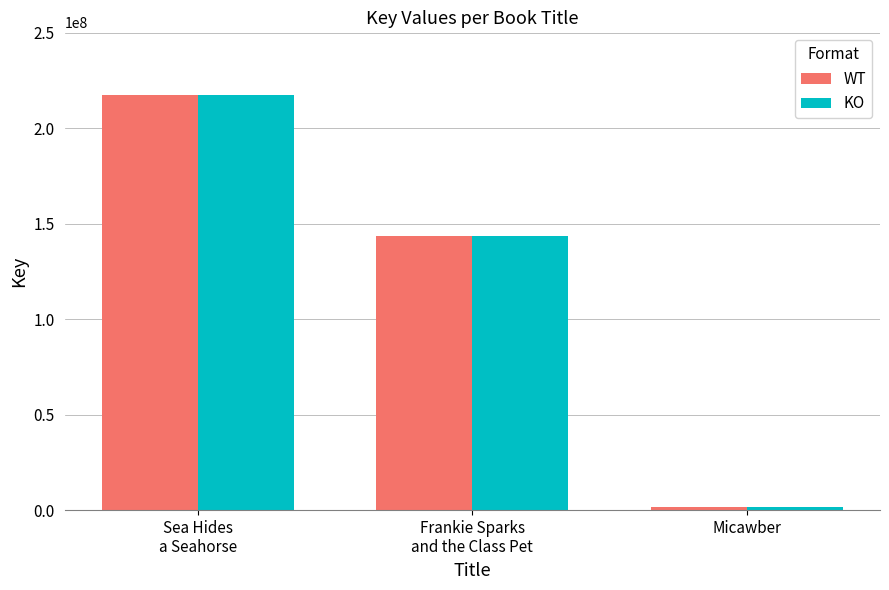

Is it true that KO equals 302949821 at Sea Hides
a Seahorse?

False